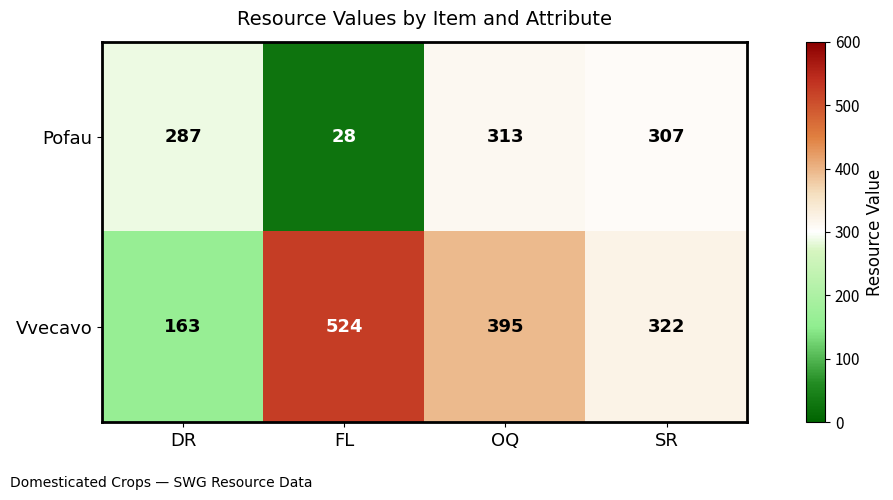

What is the average value of the Pofau series?

234